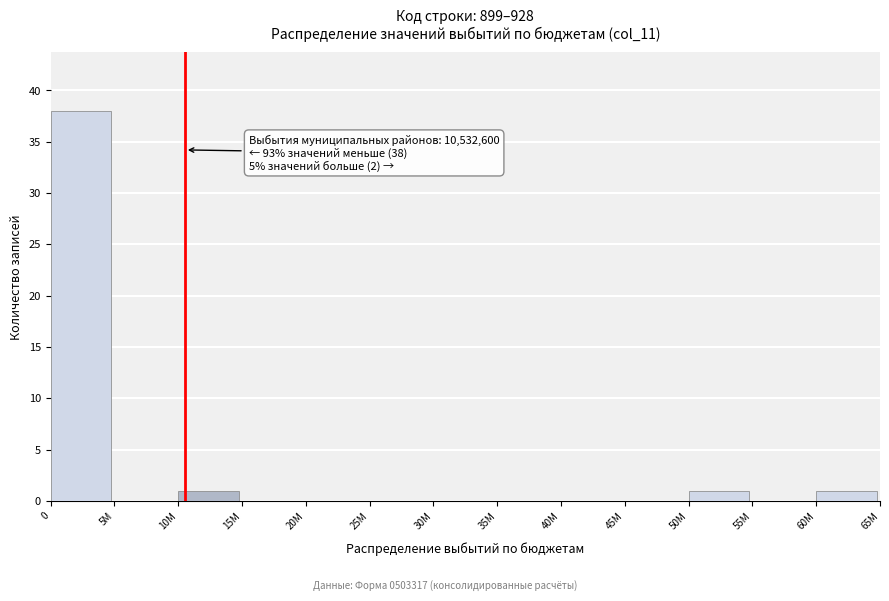

Reading left to right, what are all the values shown in this chart?

0=38	5M=0	10M=1	15M=0	20M=0	25M=0	30M=0	35M=0	40M=0	45M=0	50M=1	55M=0	60M=1